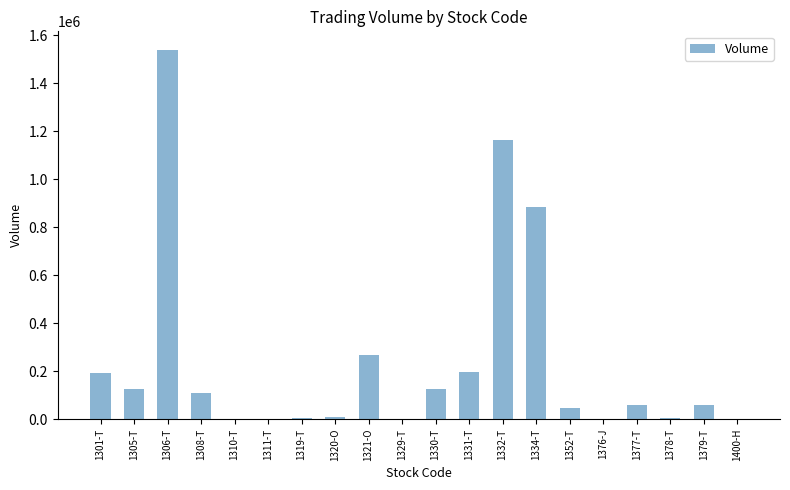

Which label corresponds to the largest value in the chart?

1306-T